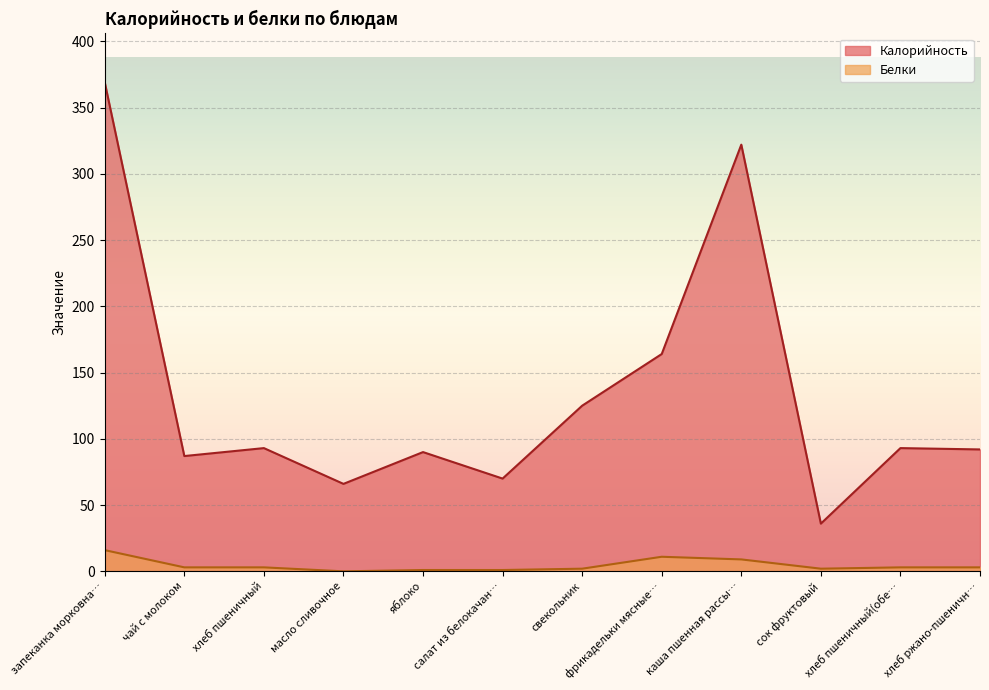

Is the value of Калорийность at хлеб ржано-пшеничн… greater than the value of Белки at хлеб ржано-пшеничн…?

Yes